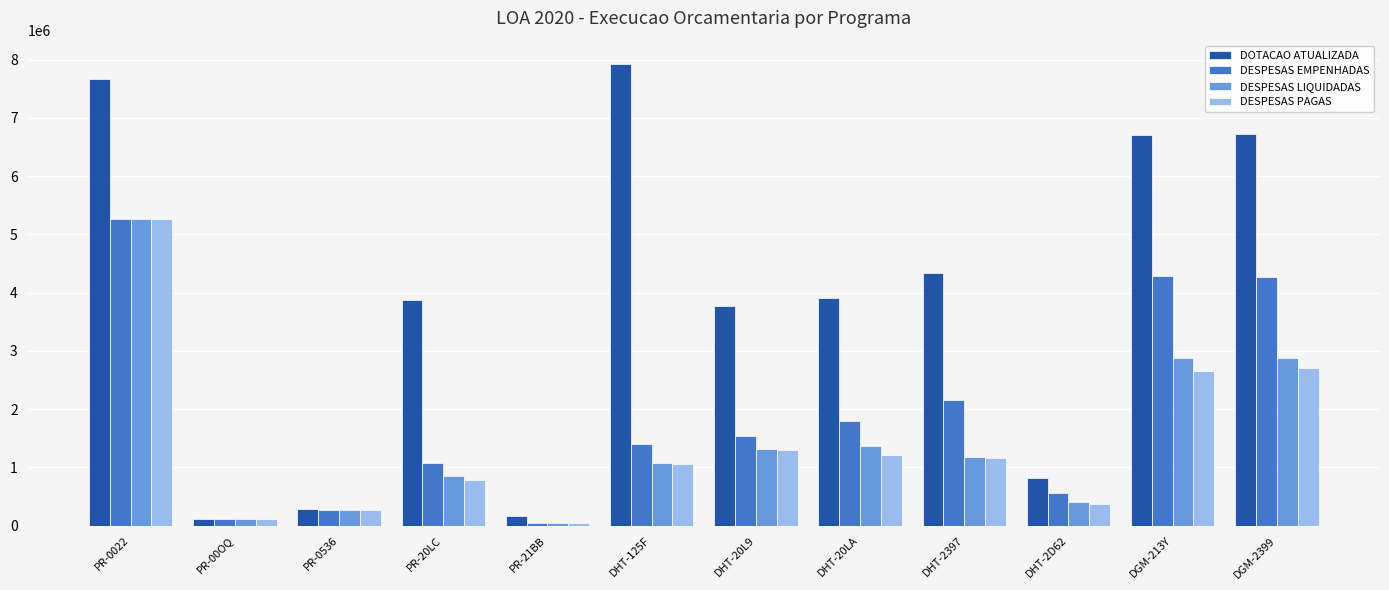

Does the chart contain any negative values?

No